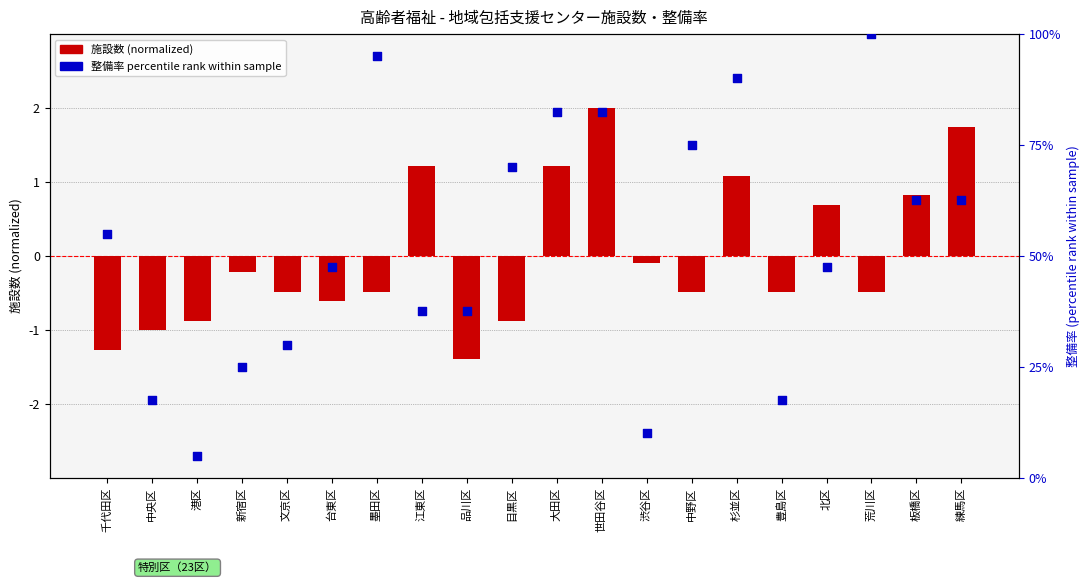

Is the value of 整備率 (percentile rank) at 杉並区 greater than the value of 施設数 (normalized) at 文京区?

Yes